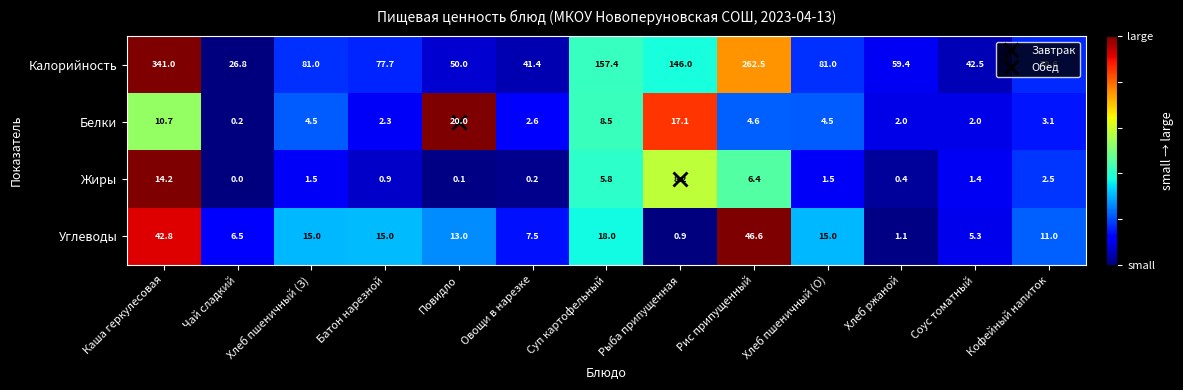

Between Повидло and Рис припущенный, which series saw the biggest shift?

Калорийность